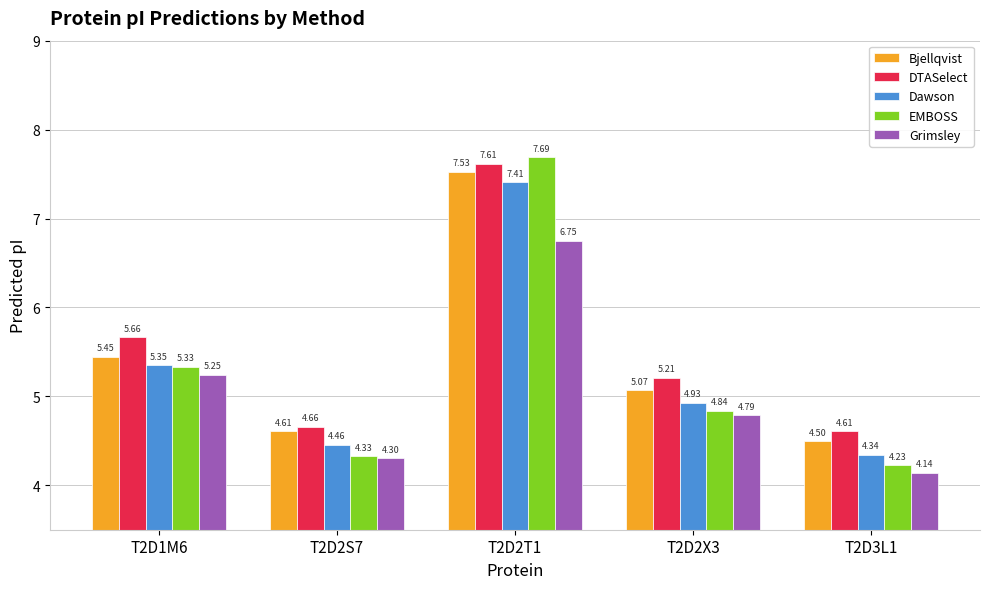

What are all the series names shown in the legend?

Bjellqvist, DTASelect, Dawson, EMBOSS, Grimsley